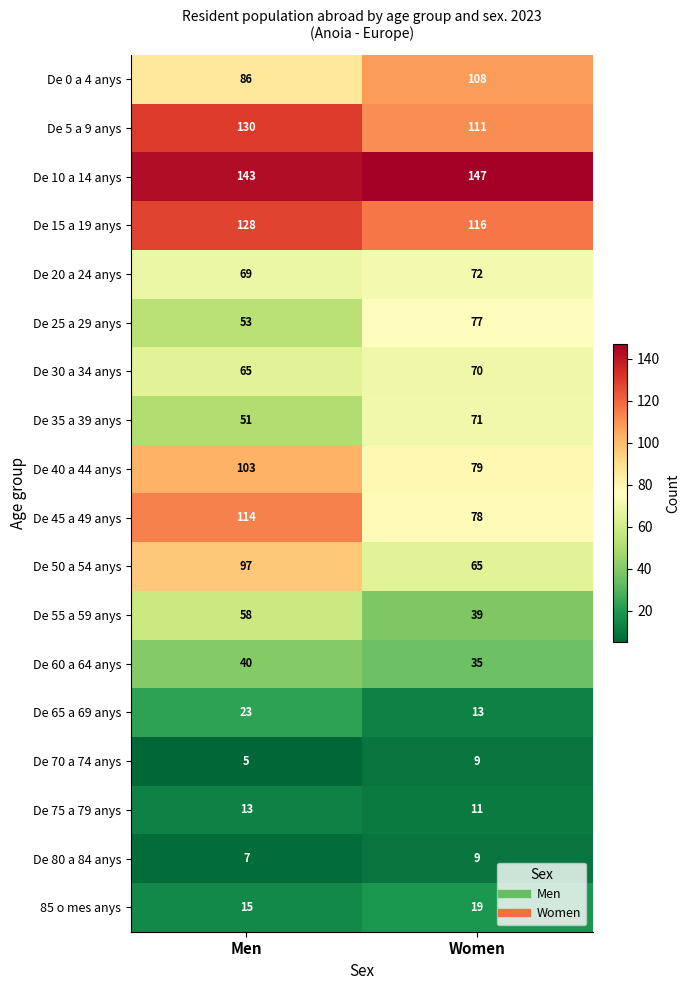

What is the sum of all De 65 a 69 anys values?

36